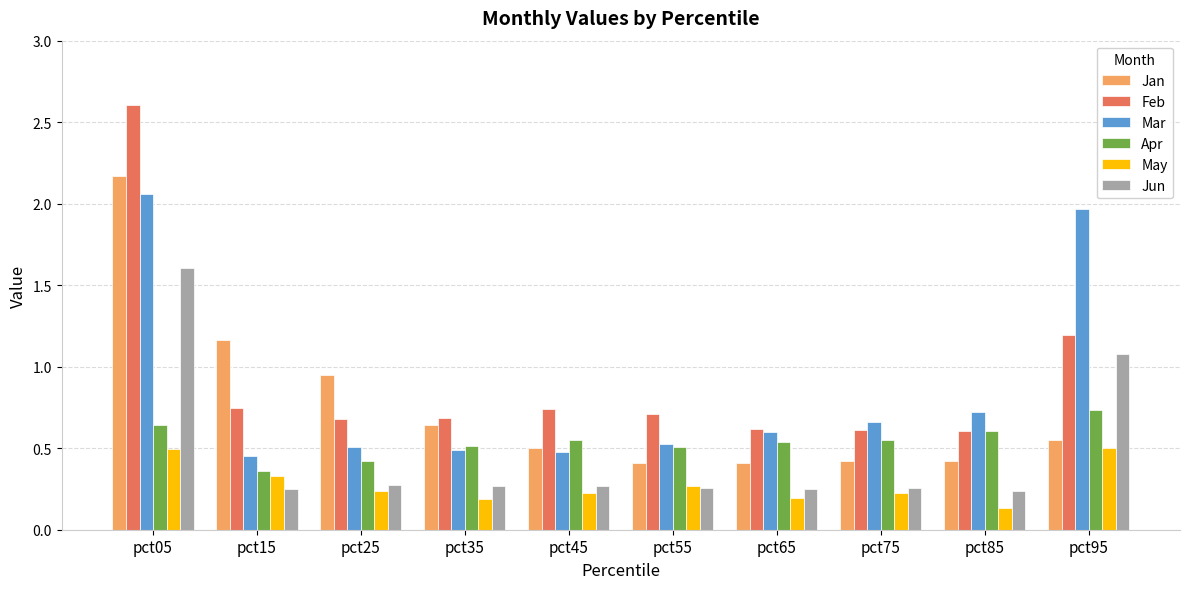

Does the chart contain any negative values?

No